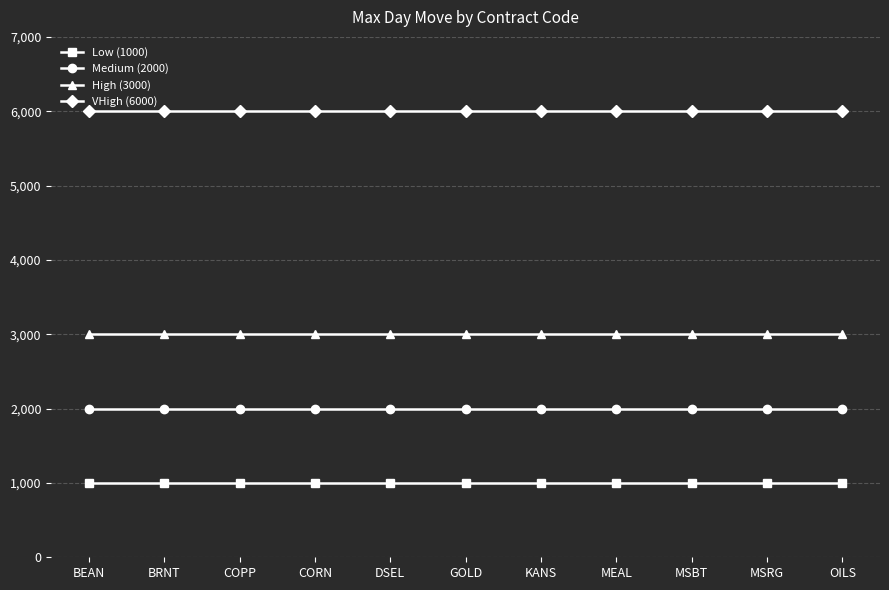

List the series in order of their peak value, highest first.

VHigh (6000), High (3000), Medium (2000), Low (1000)